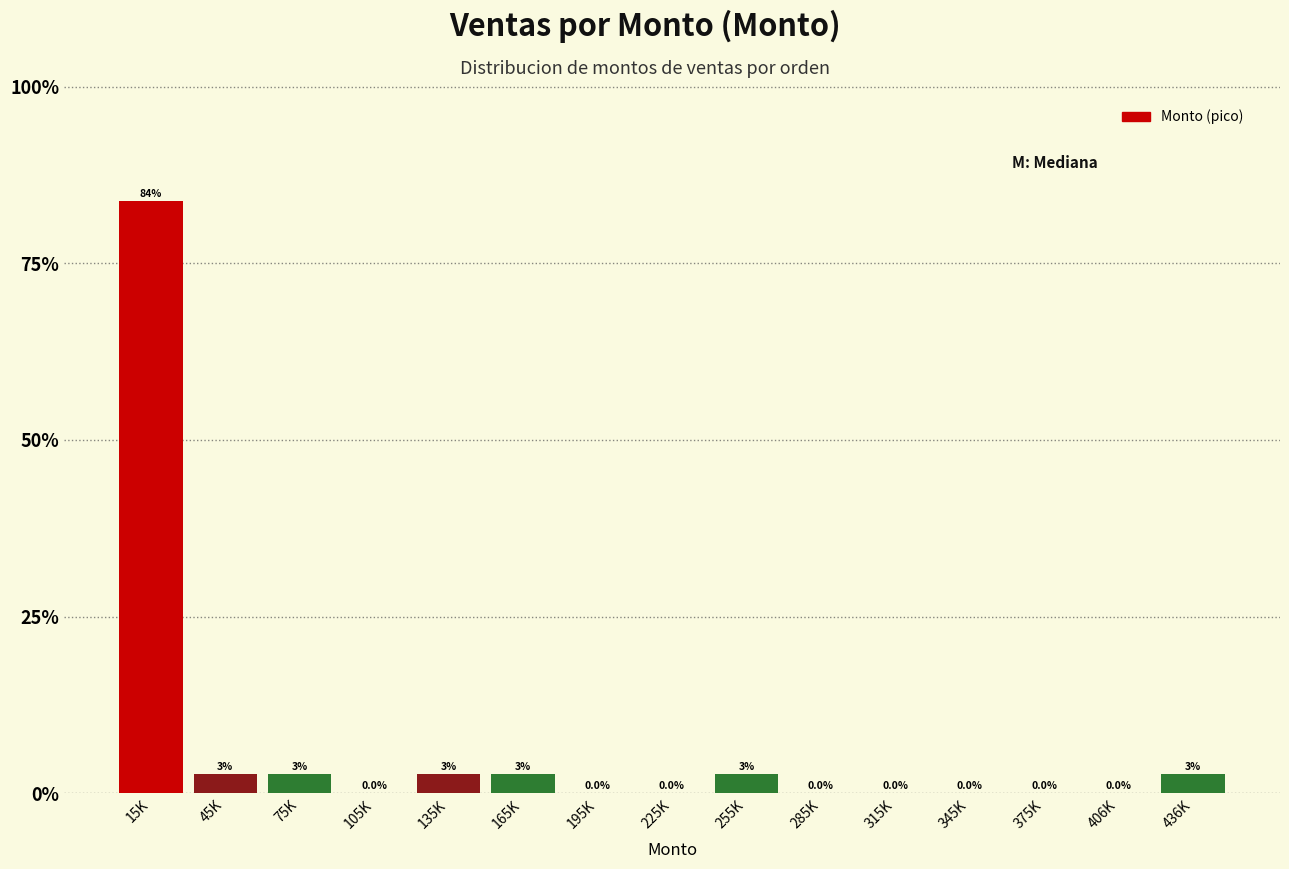

Reading right to left, what are all the values shown in this chart?

436K=2.7	406K=0.0	375K=0.0	345K=0.0	315K=0.0	285K=0.0	255K=2.7	225K=0.0	195K=0.0	165K=2.7	135K=2.7	105K=0.0	75K=2.7	45K=2.7	15K=83.8